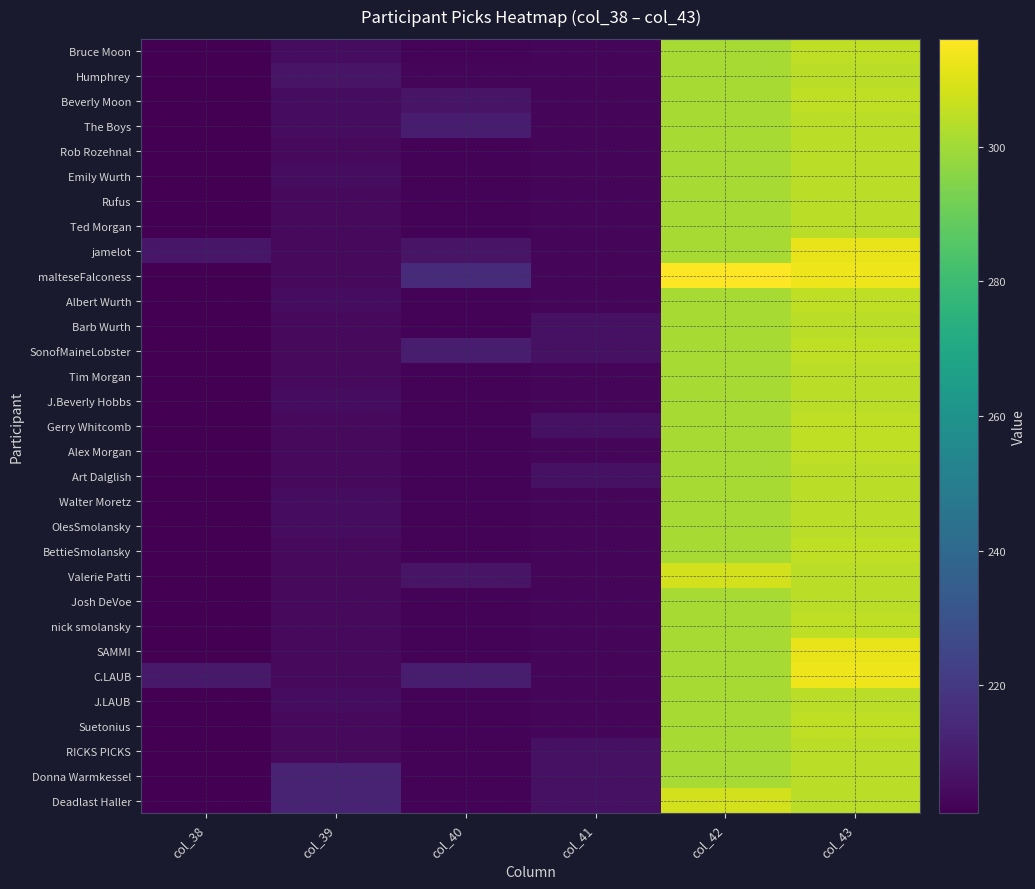

Which label corresponds to the smallest value in the chart?

col_38